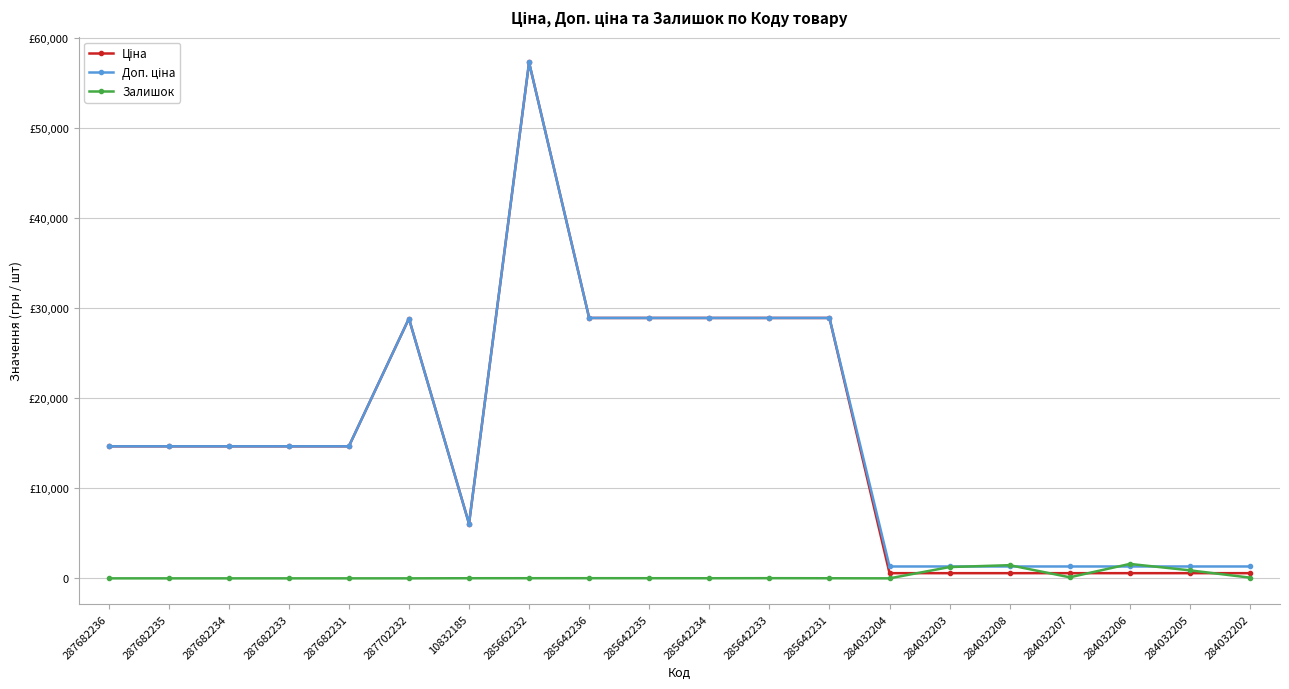

Is this an area chart (filled region under the line)?

No